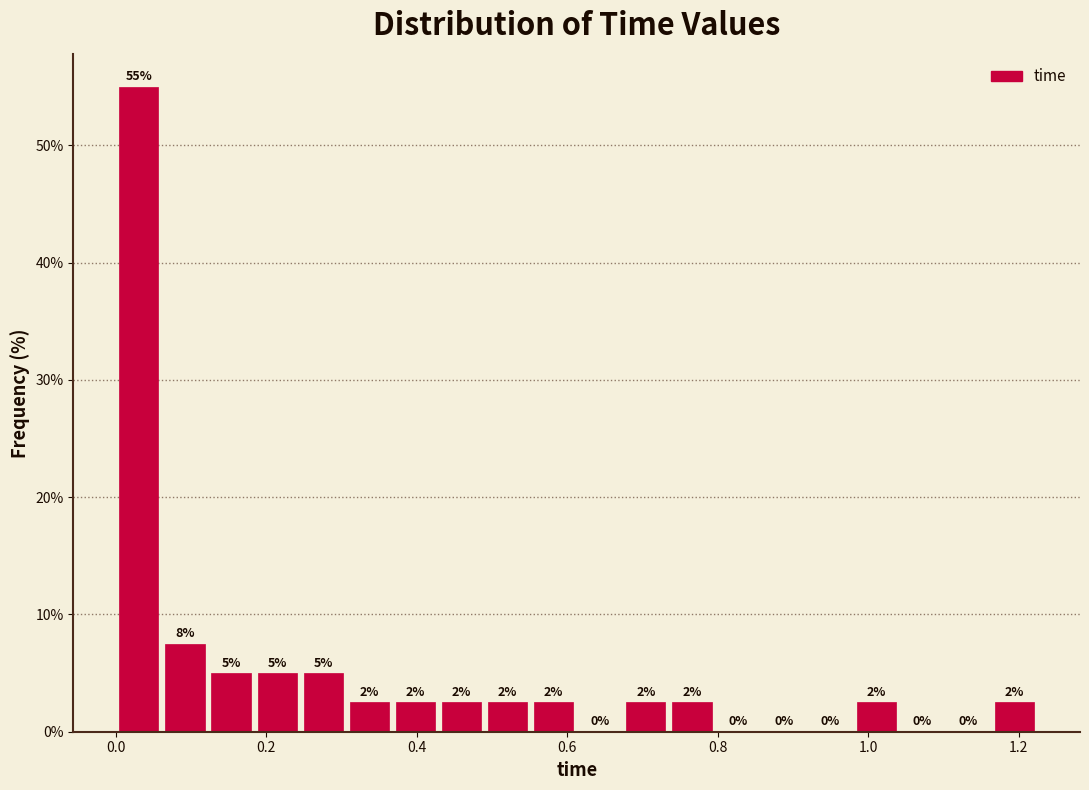

Around what value on the x-axis is the tallest bar? Give the approximate position of its centre, as read against the axis.

0.04